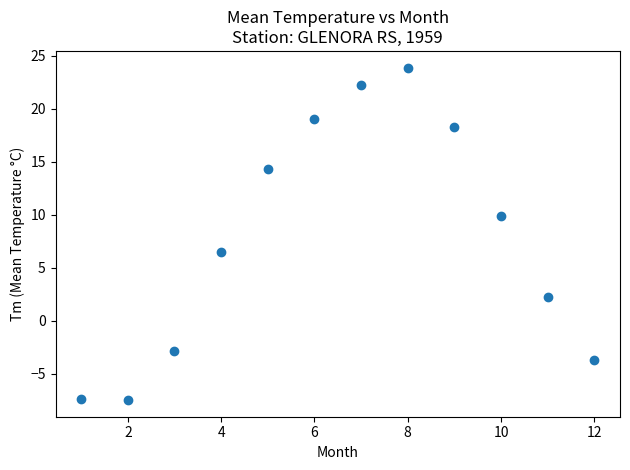

What Y value in the scatter plot is closest to 8?

6.5